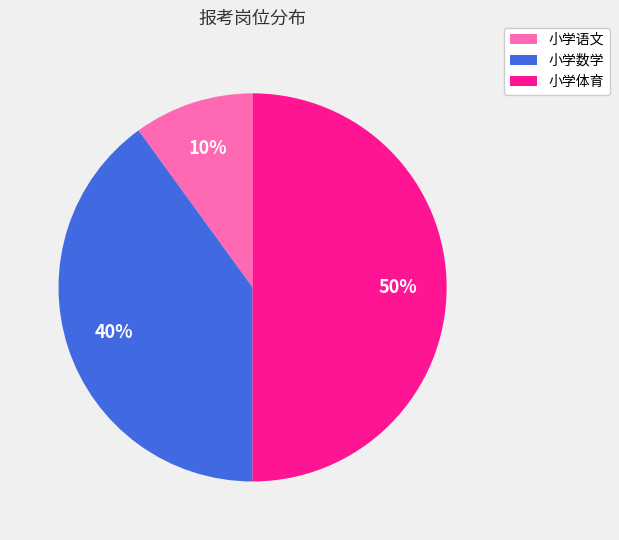

Approximately how many times larger is the value at 小学数学 compared to 小学语文?

4.0